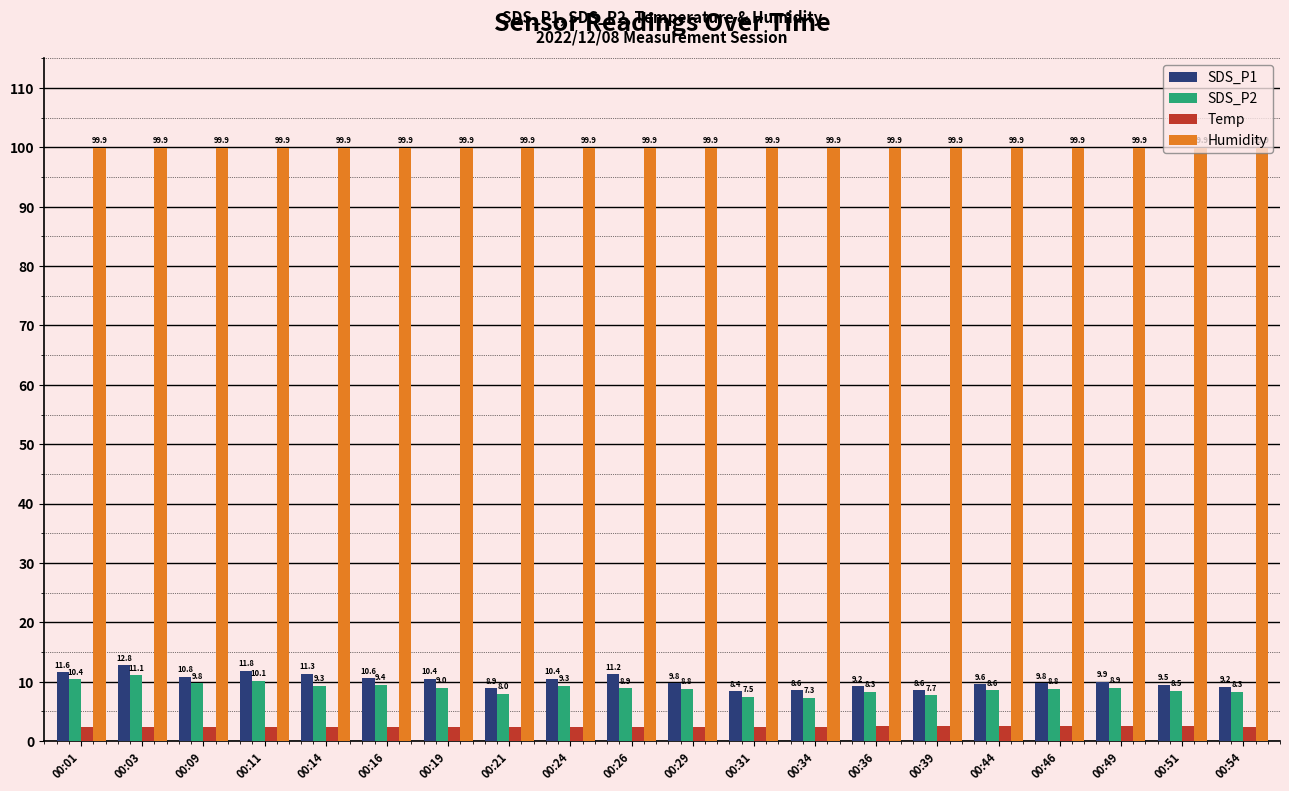

What is the minimum value shown in the chart?

2.4